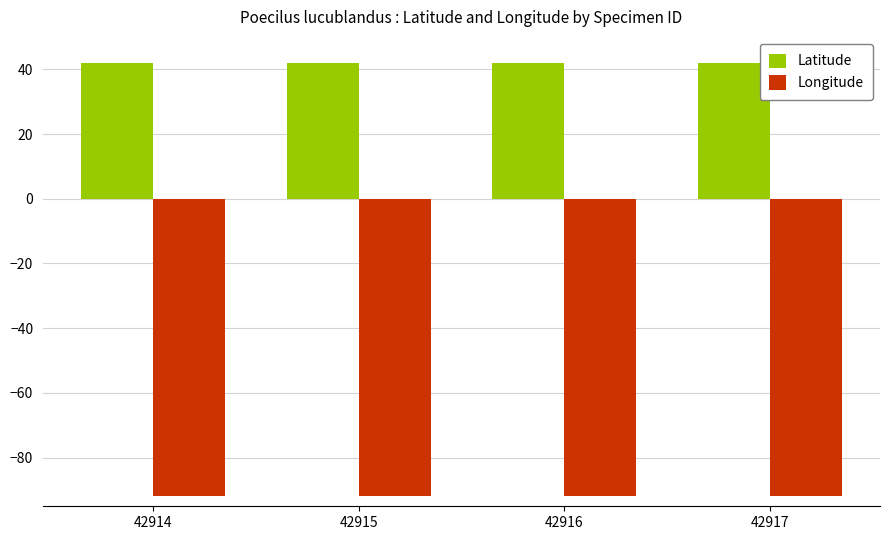

Reading left to right, what are all the values shown in this chart?

Latitude: 42914=42.1	42915=42.1	42916=42.1	42917=42.1
Longitude: 42914=-91.8	42915=-91.8	42916=-91.8	42917=-91.8